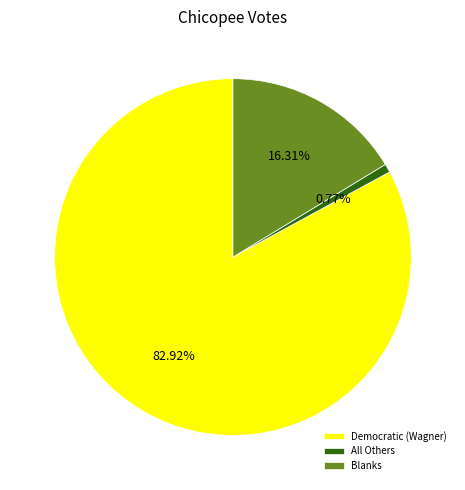

Count the number of slices in the pie.

3